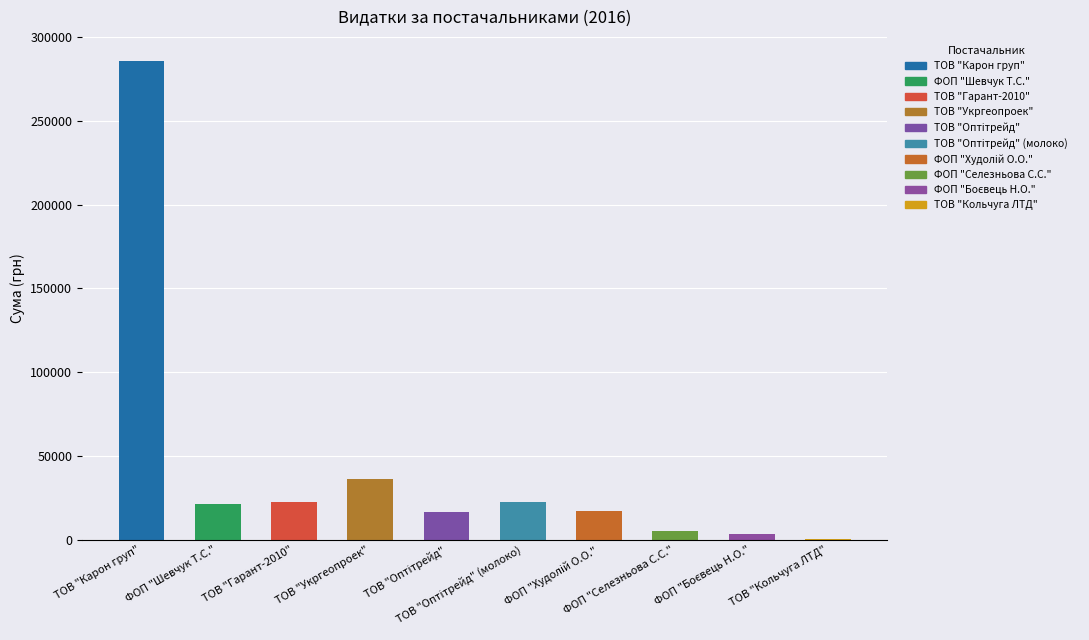

Is it true that the value at ФОП "Шевчук Т.С." is 21581.0?

True